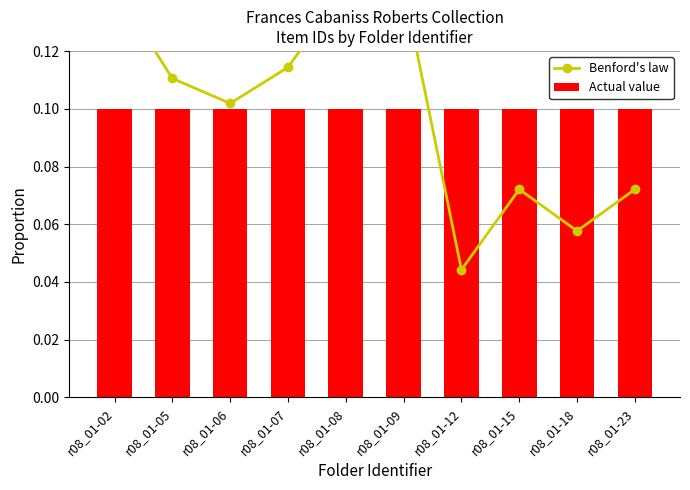

Are the bars grouped side by side (vs. stacked)?

Yes